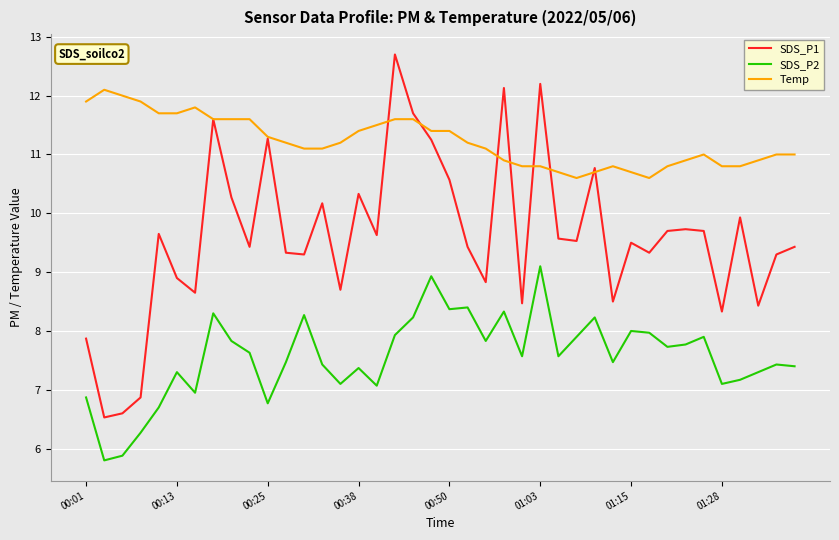

What is the greatest value displayed?

12.7